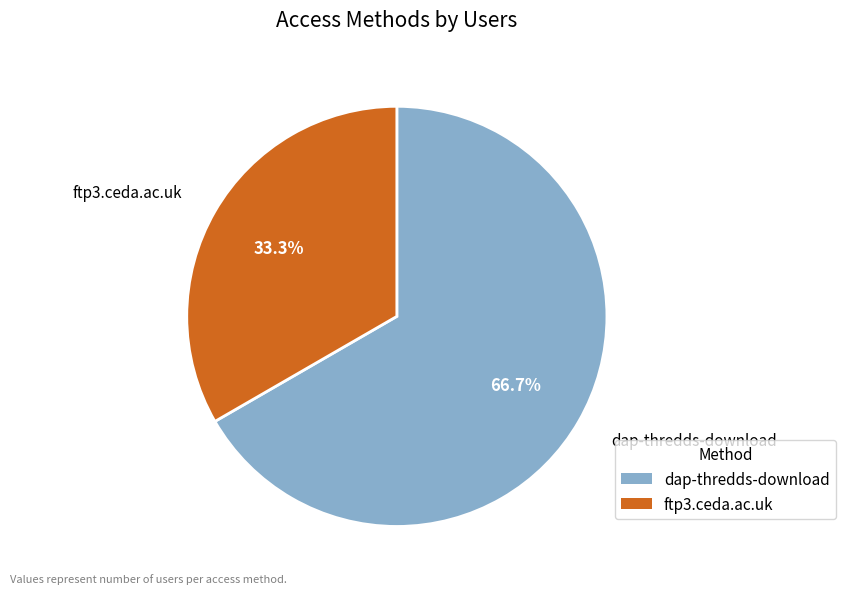

To the nearest percent, what is the combined percentage of ftp3.ceda.ac.uk and dap-thredds-download?

100%